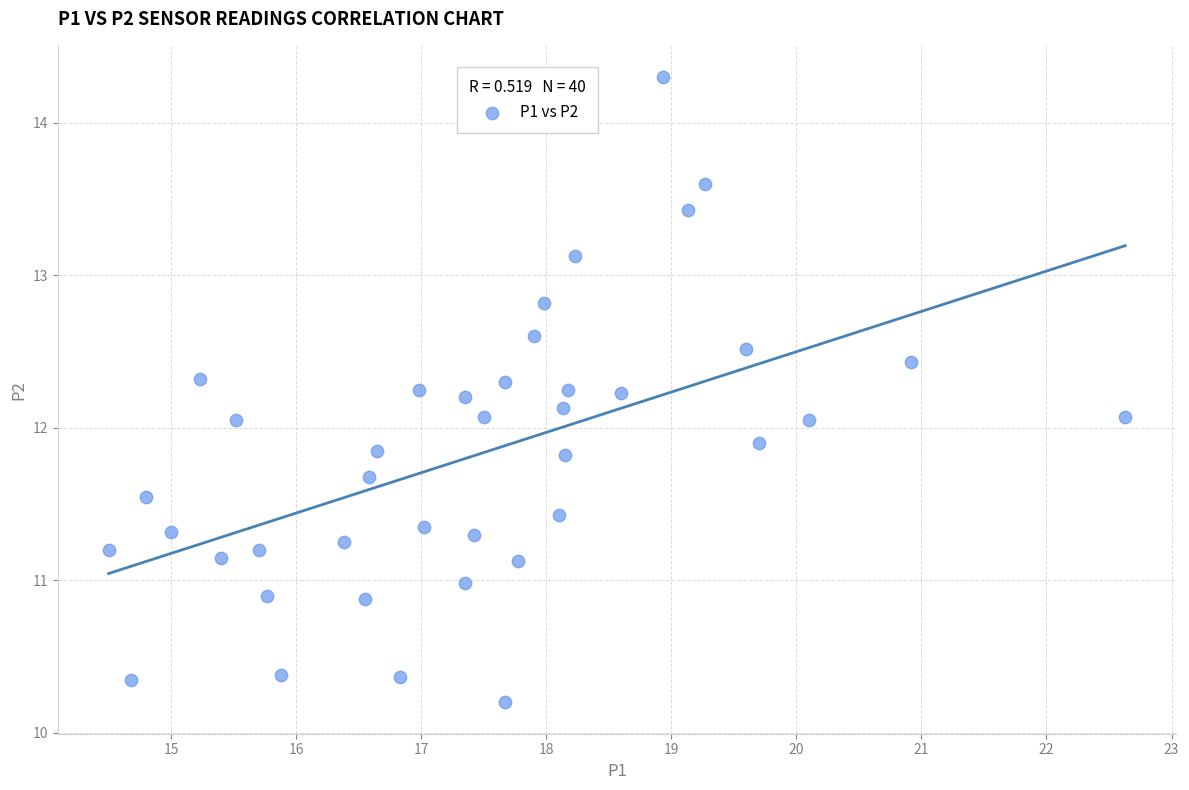

What is the range of Y values (max minus min)?

4.1